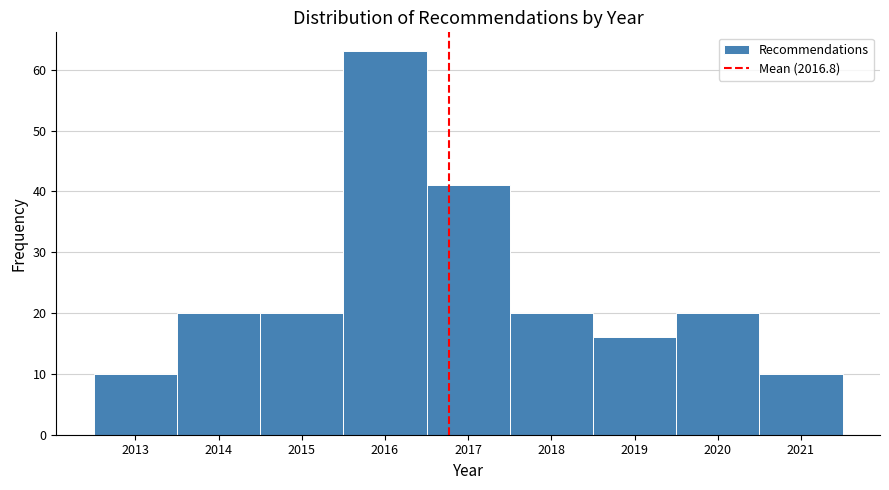

What is the height of the bar covering 2014.5 to 2015.5 on the x-axis? The values are not printed on the chart, so give them approximately, as read against the axis.

20